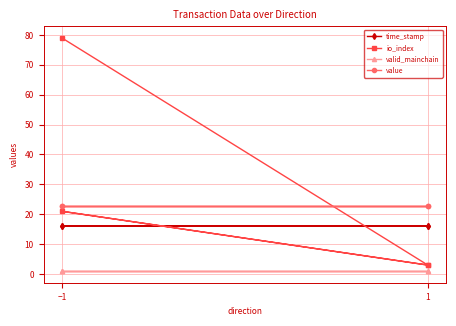

Does the chart display data point markers on the line(s)?

Yes